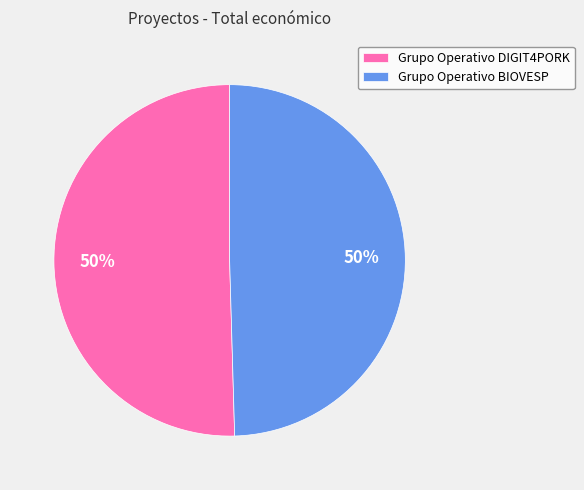

What is the ratio of the value at Grupo Operativo DIGIT4PORK to the value at Grupo Operativo BIOVESP?

1.0